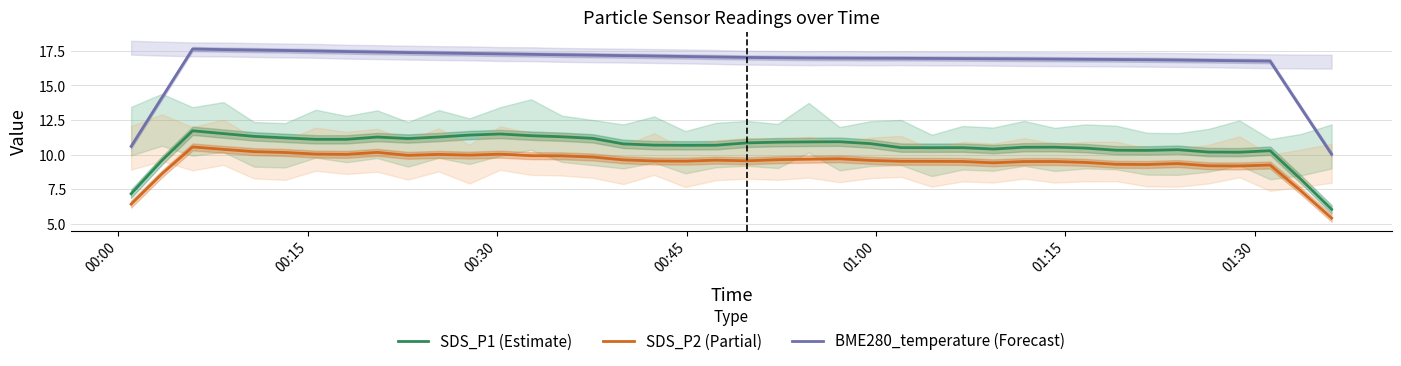

True or false: SDS_P2 (Partial) and SDS_P1 (Estimate) intersect in this chart.

False